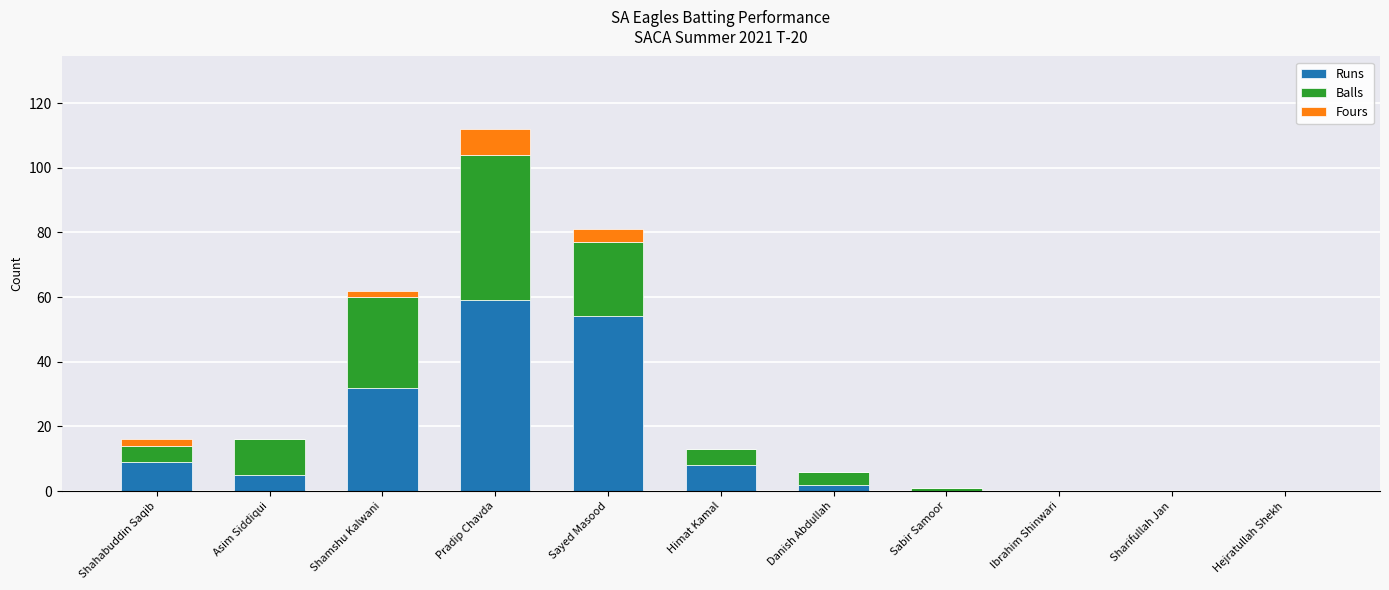

What is the maximum value for Runs?

59